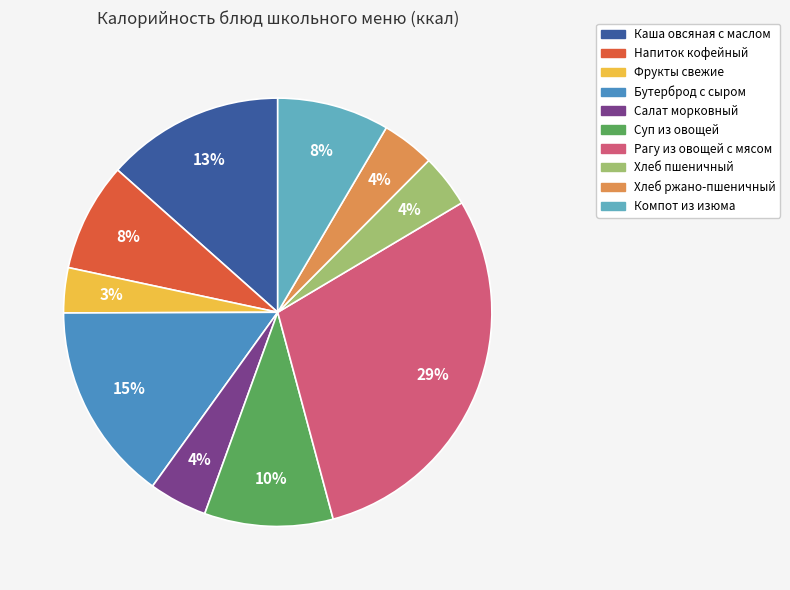

Which category has the smallest portion of the pie?

Фрукты свежие